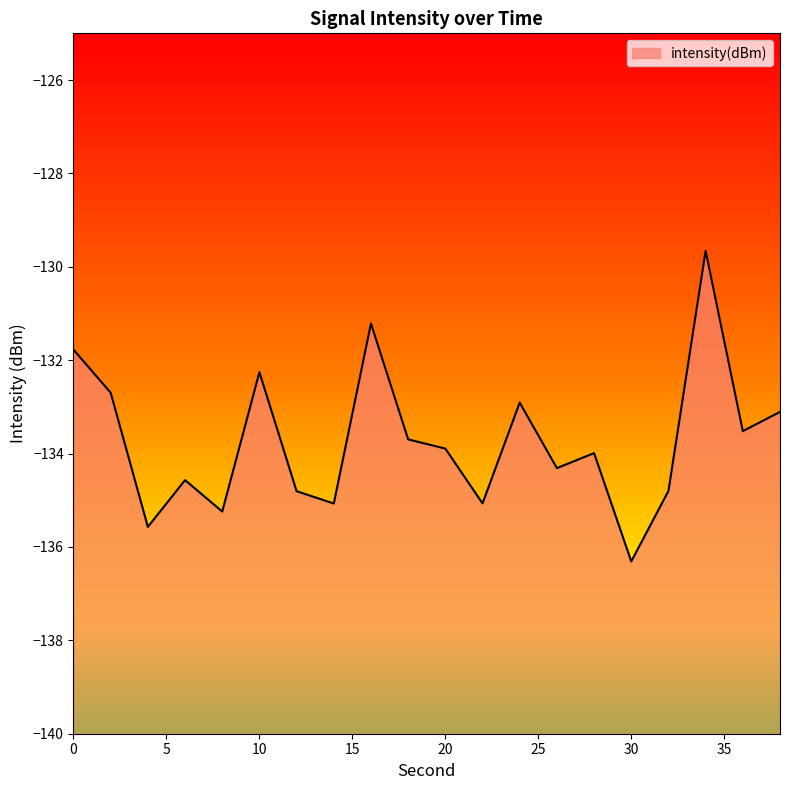

What is the value of the 13th point from the left?

-132.9